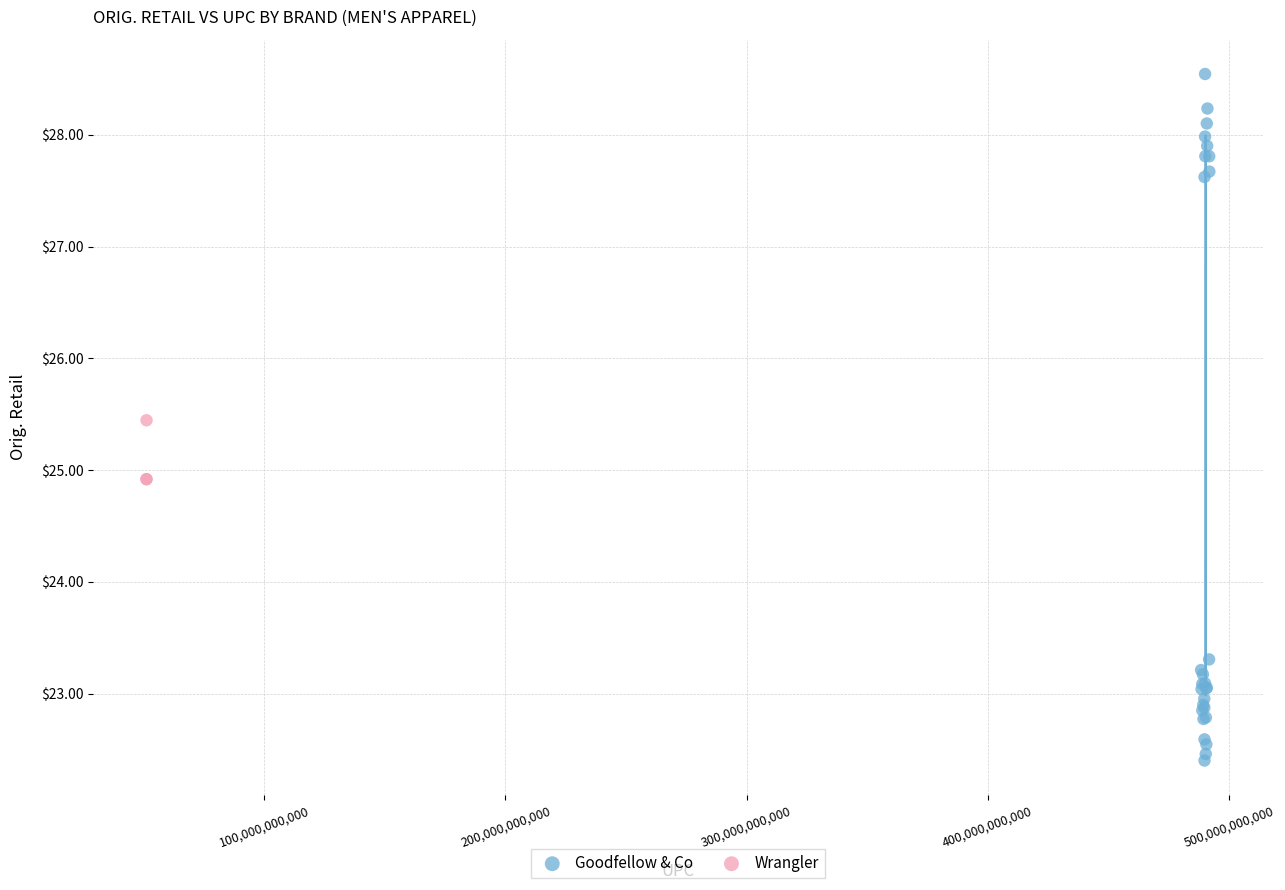

Which series reaches the maximum Y coordinate?

Goodfellow & Co